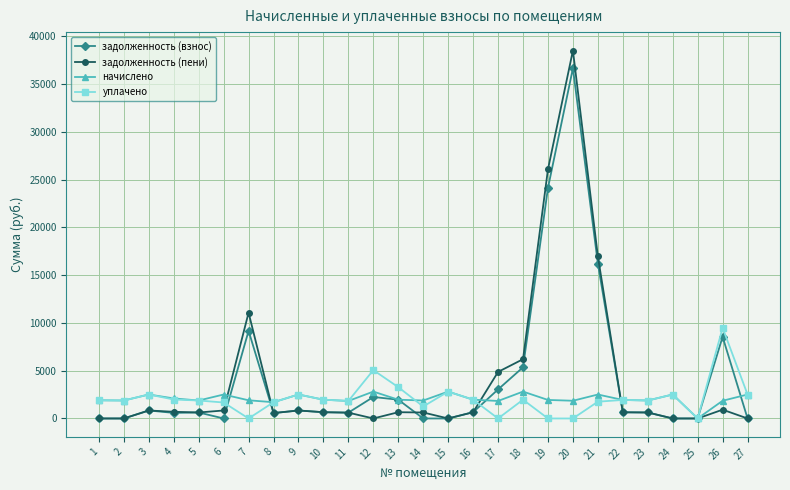

What is the value of the начислено point at the 24th from the left?

2507.2